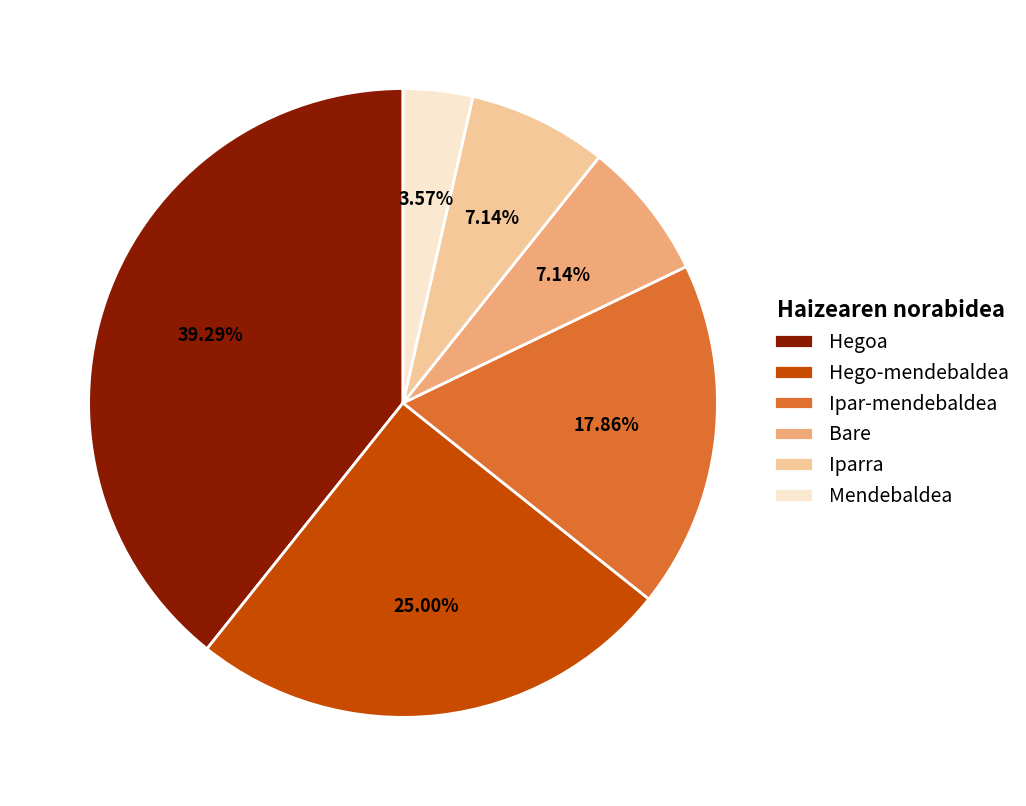

What is the ratio of the value at Iparra to the value at Mendebaldea?

2.0